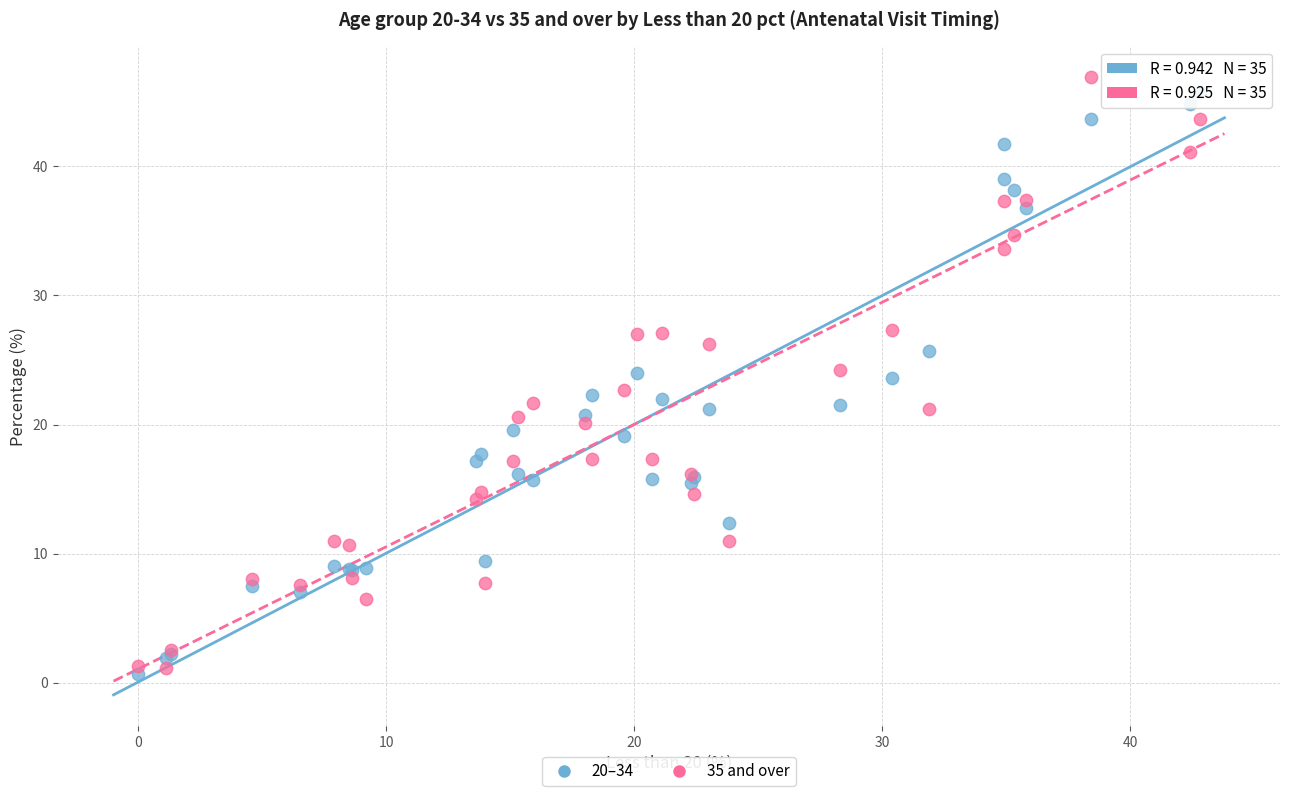

What is the X range (max minus min) for the scatter plot?

42.8